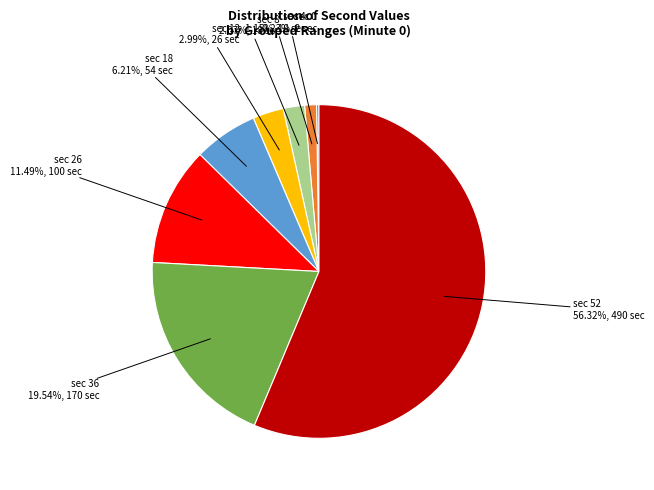

Is there any slice that represents more than half of the pie?

Yes